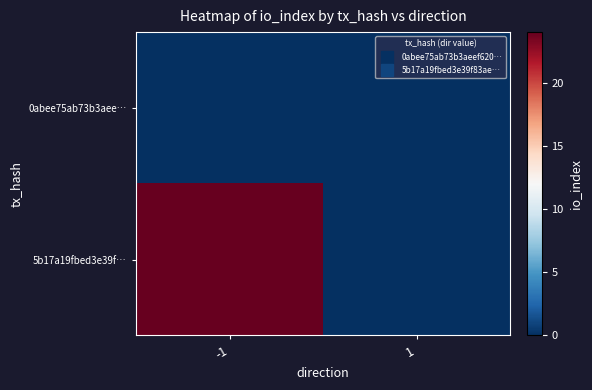

Rank the series by their maximum value, from highest to lowest.

5b17a19fbed3e39f…, 0abee75ab73b3aee…